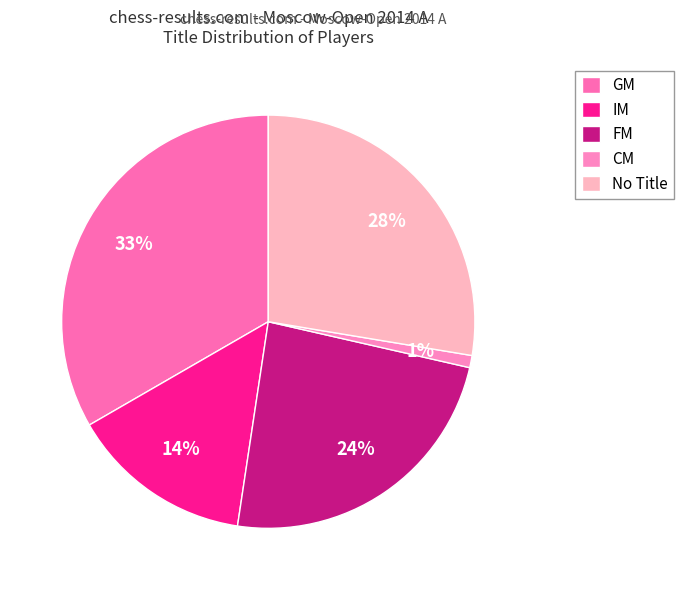

Which category has the biggest portion of the pie?

GM